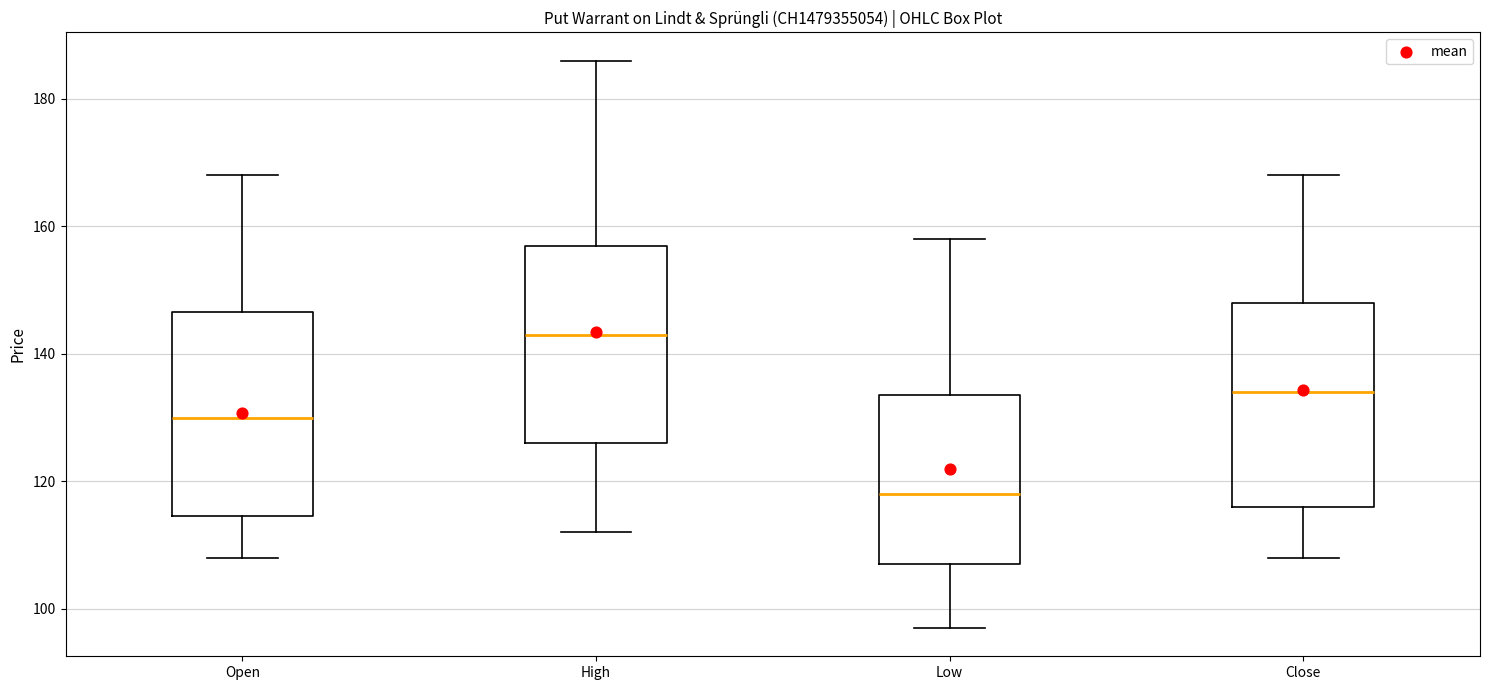

Reading left to right, transcribe this box plot: for each box, give where its median line is, the range the box spans, and where its two whiskers end, as read against the y-axis. The values are not printed on the chart, so give them approximately, as read against the axis.

Open: median 130, box 114 to 146, whiskers 108 to 168
High: median 144, box 126 to 158, whiskers 112 to 186
Low: median 118, box 108 to 134, whiskers 98 to 158
Close: median 134, box 116 to 148, whiskers 108 to 168